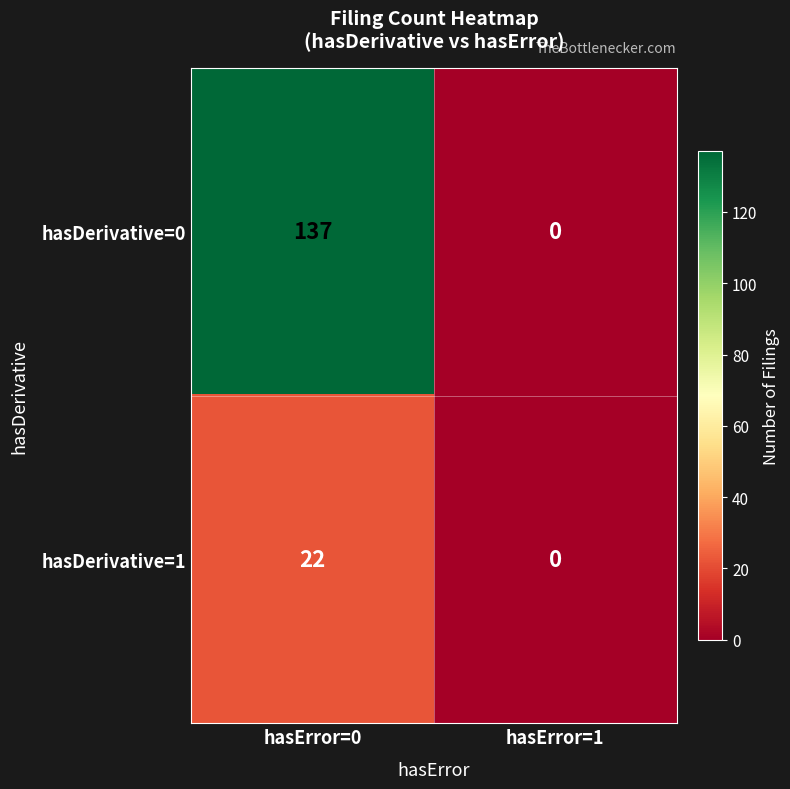

What is the difference between the maximum and minimum values in the hasDerivative=1 series?

22